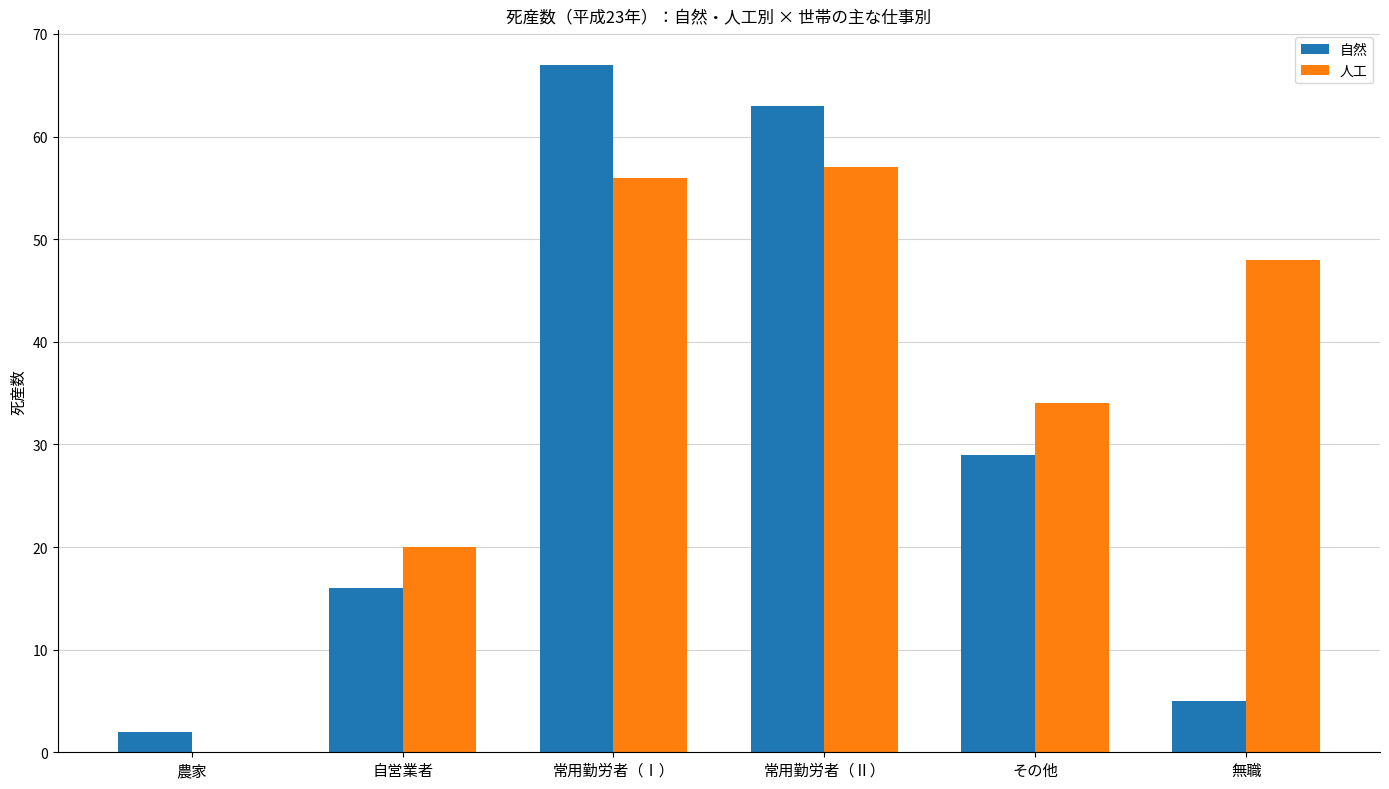

How many positive values does the 人工 series have?

5